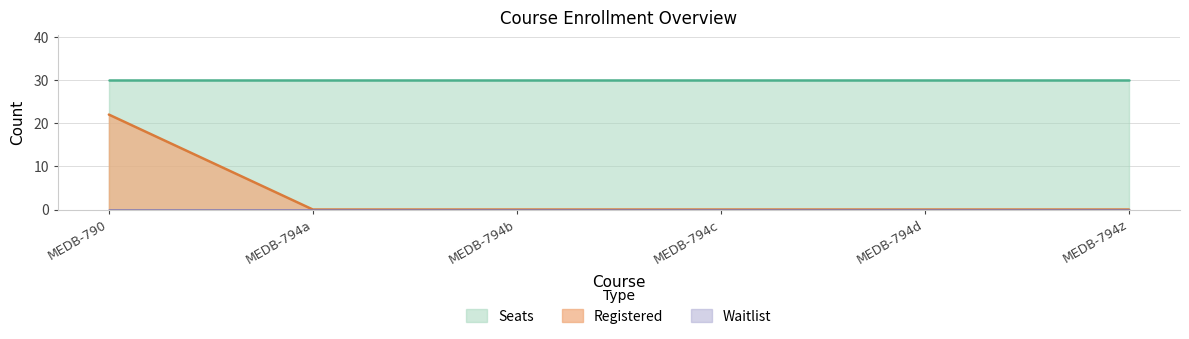

What are all the series names shown in the legend?

Registered, Seats, Waitlist